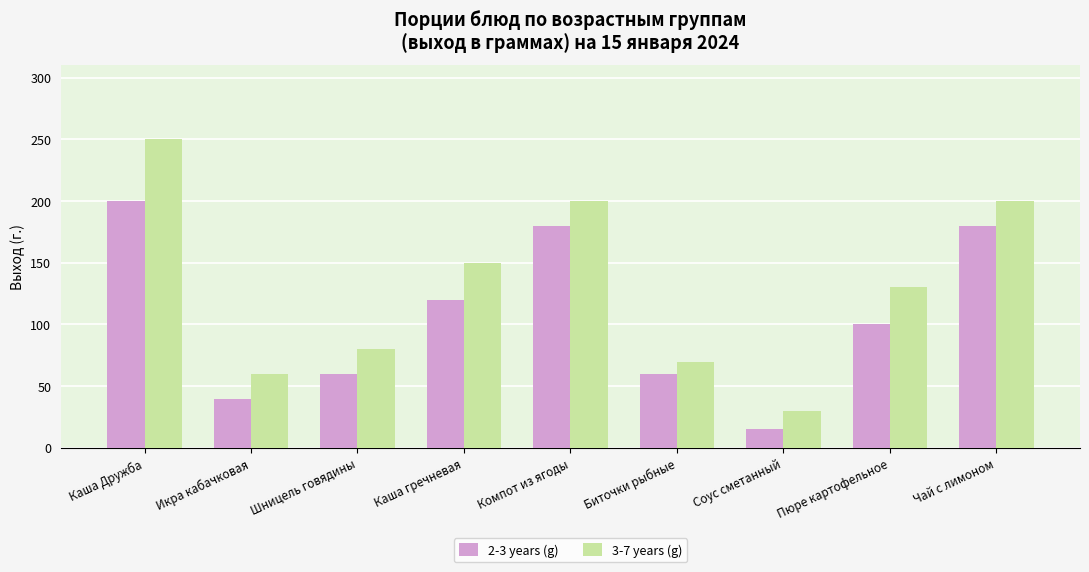

Reading left to right, transcribe all the data shown in this chart.

2-3 years (g): 200	40	60	120	180	60	15	100	180
3-7 years (g): 250	60	80	150	200	70	30	130	200